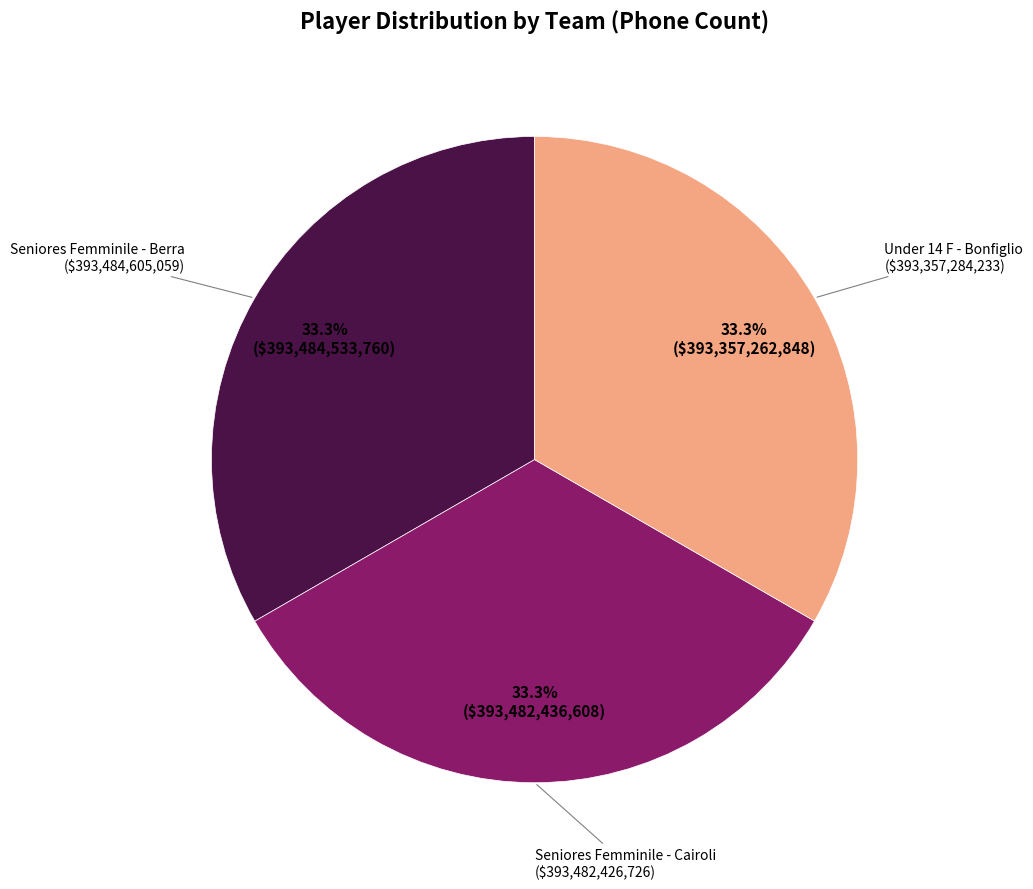

What is the ratio of the value at Under 14 F - Bonfiglio to the value at Seniores Femminile - Cairoli?

1.0